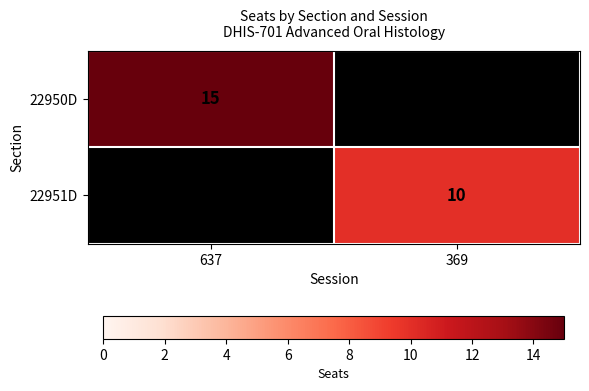

True or false: 22951D has a value of 6 at 369.

False